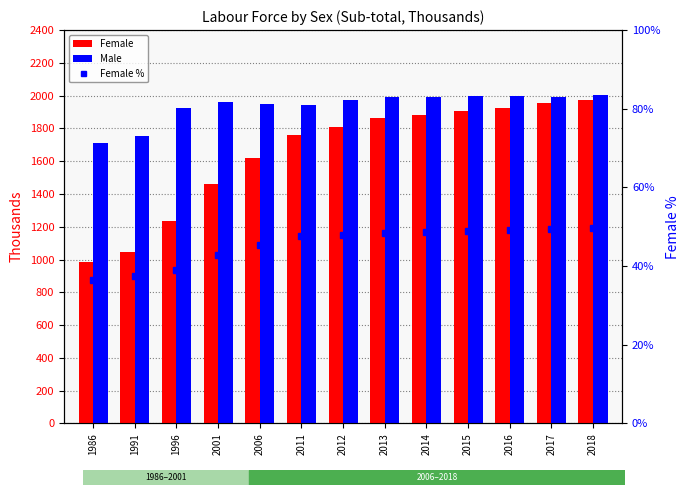

Which series has the largest range (max minus min)?

Female